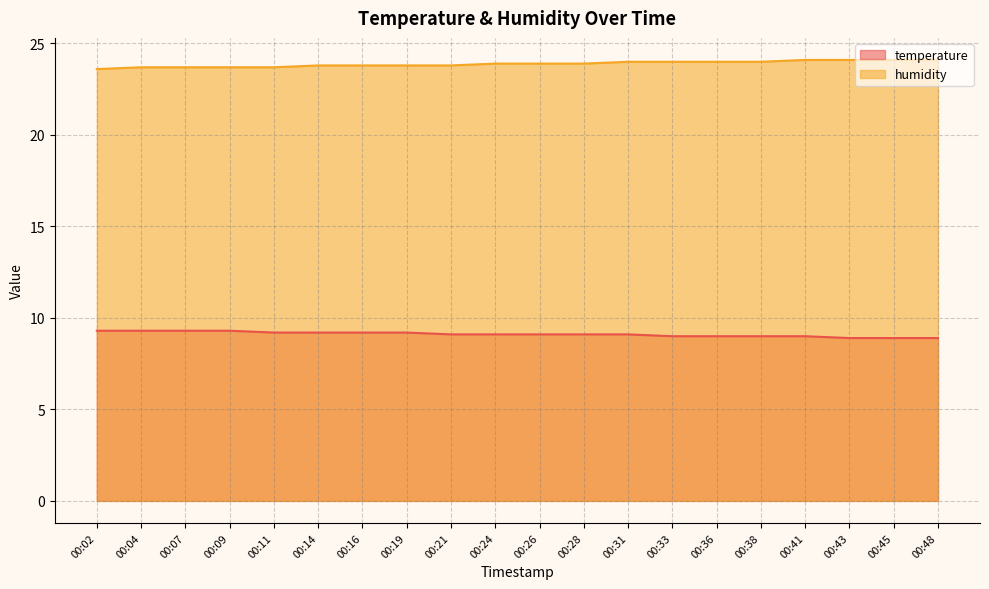

Which series changed the most between 00:04 and 00:26?

temperature